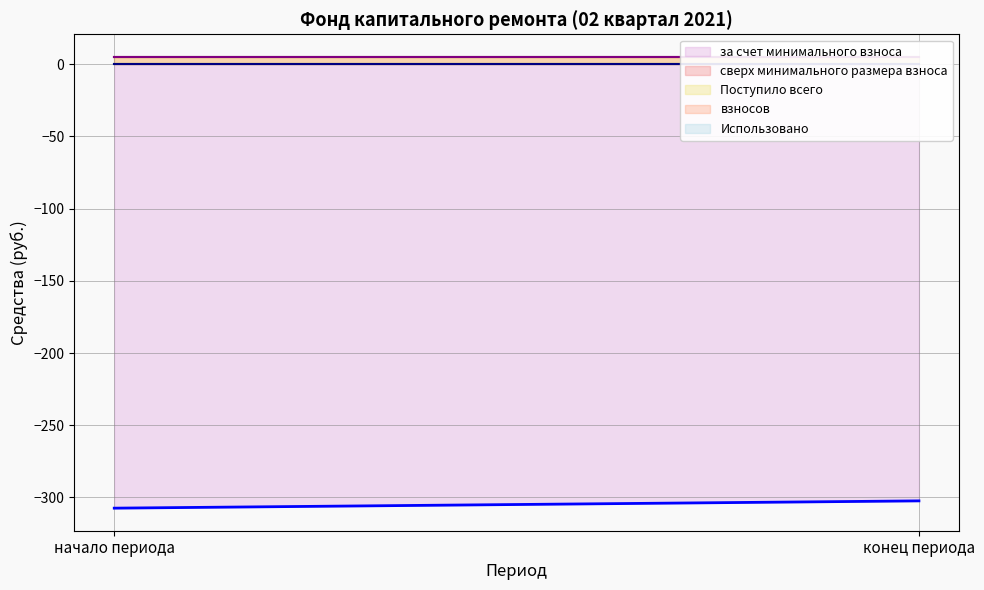

What is the sum of all Поступило всего values?

10.1